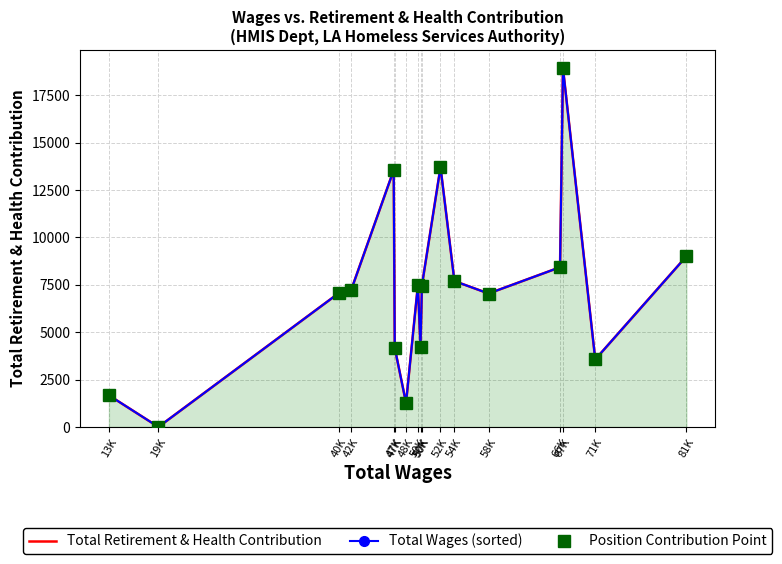

What is the label of the 16th point from the left?

71K